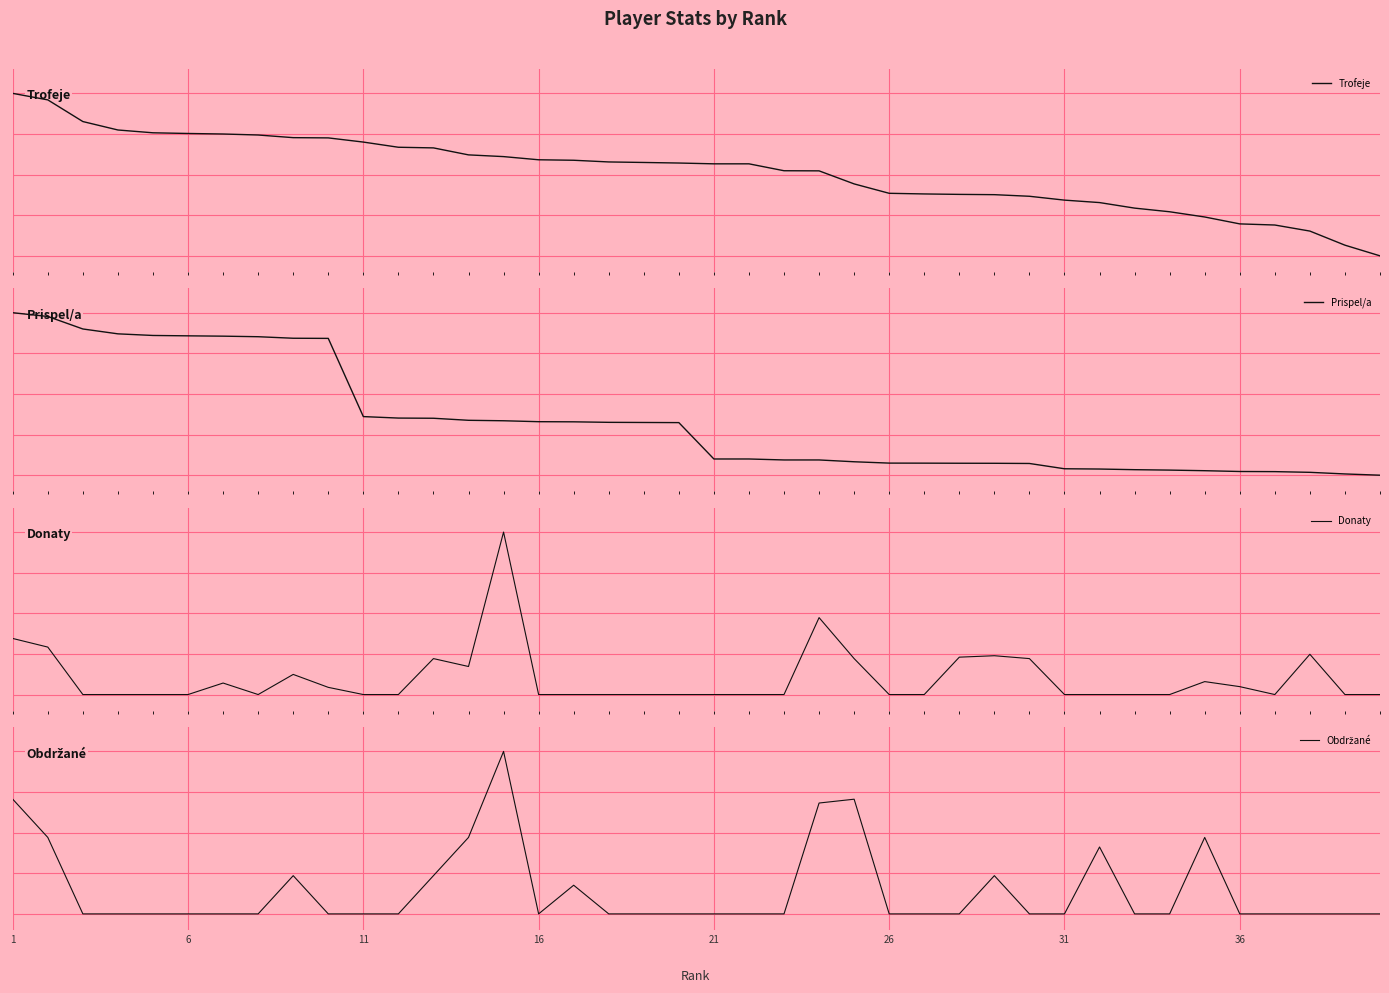

At which label is Prispel/a closest to 2123?

11